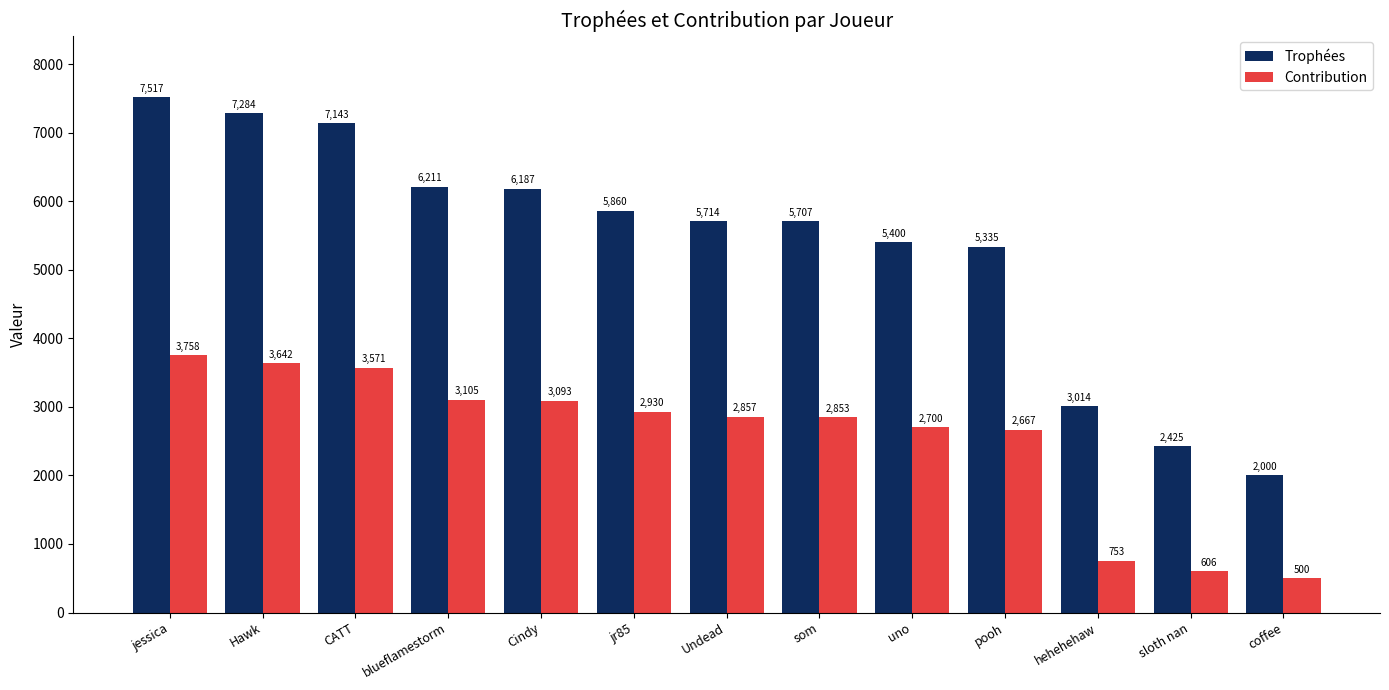

What is the difference between the highest and lowest values at blueflamestorm?

3106